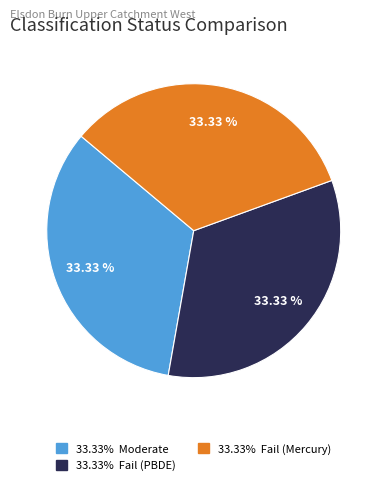

Is there any slice that represents more than half of the pie?

No